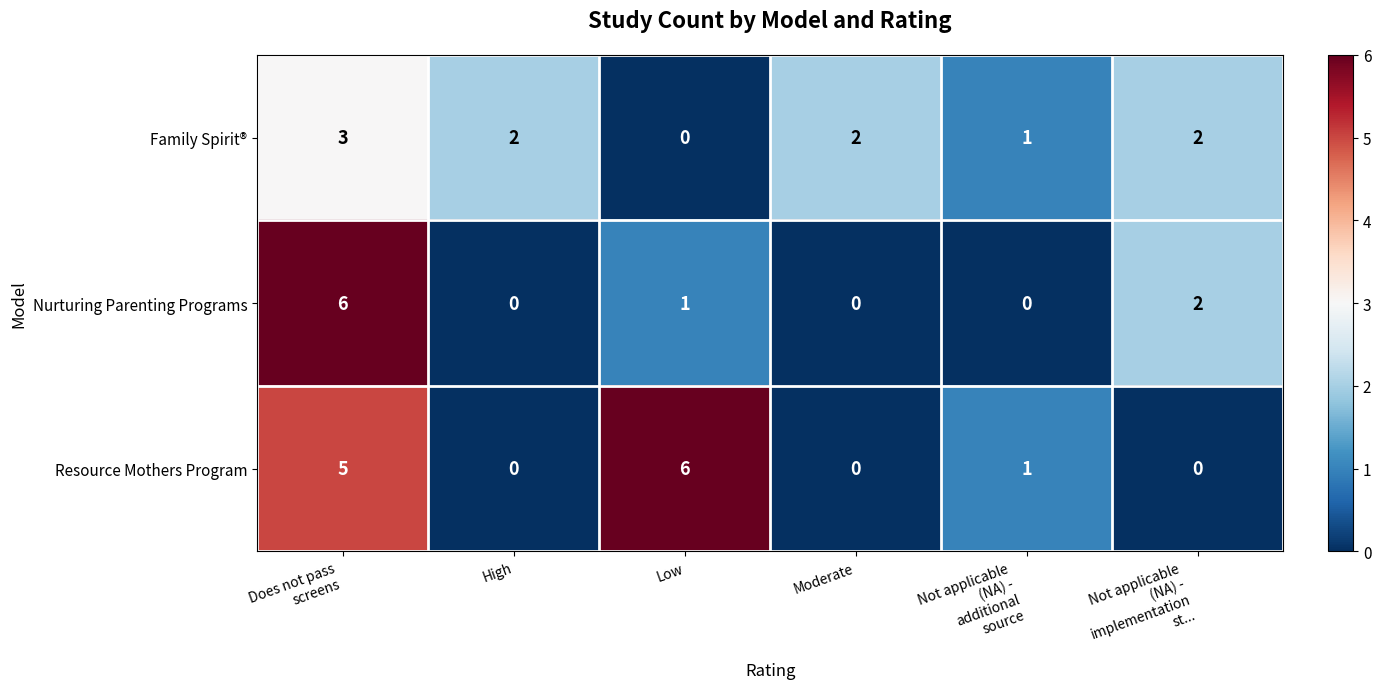

How many values in Nurturing Parenting Programs are above zero?

3